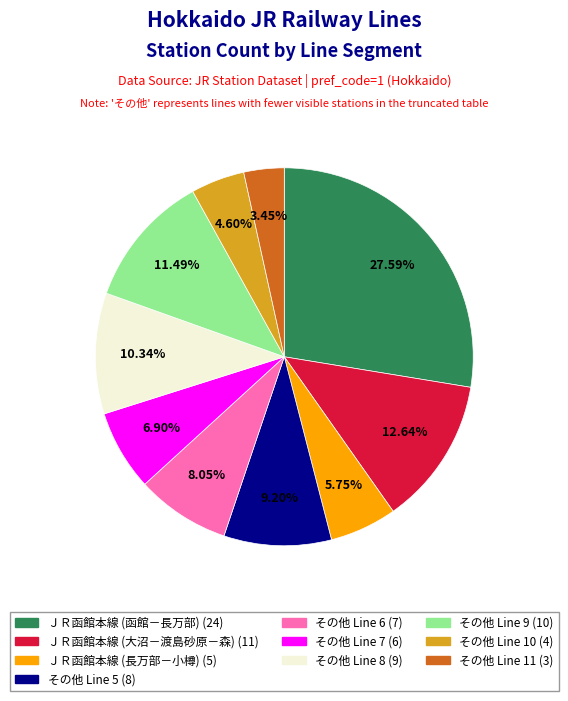

Does any single category account for the majority?

No